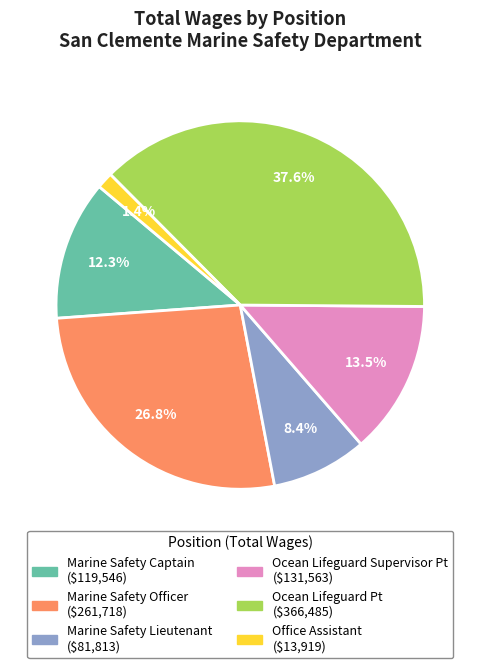

To the nearest percent, what percentage of the pie is Marine Safety Lieutenant?

8%